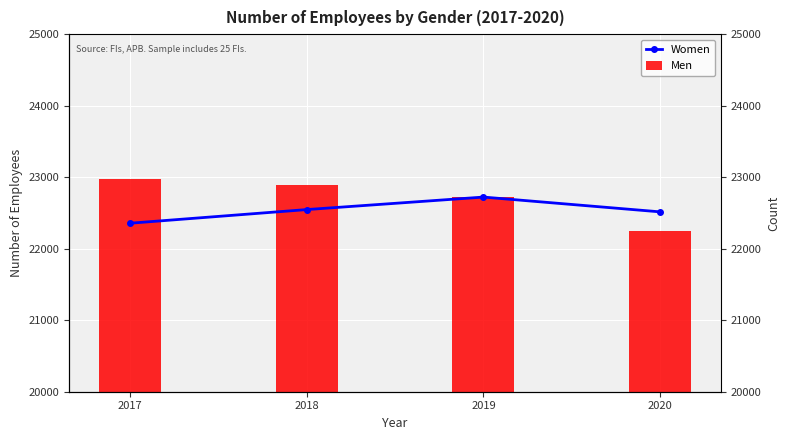

Reading right to left, what are all the values shown in this chart?

2020=22515	2019=22722	2018=22547	2017=22356